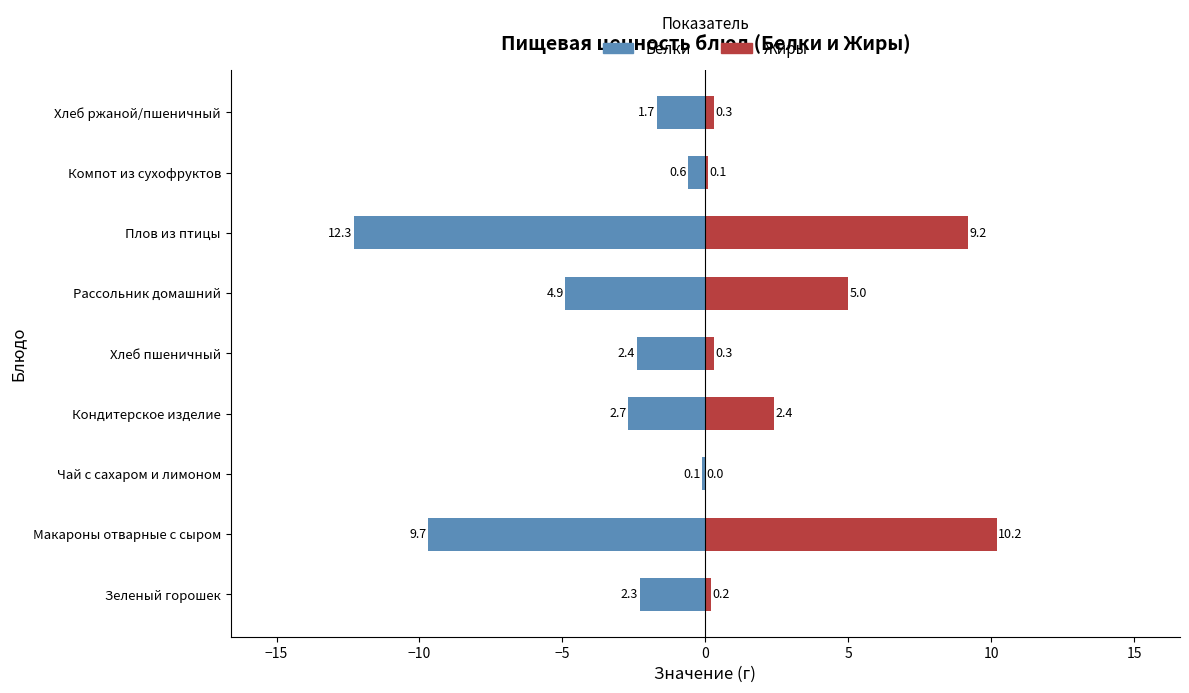

How many data points in Белки are less than -2?

6